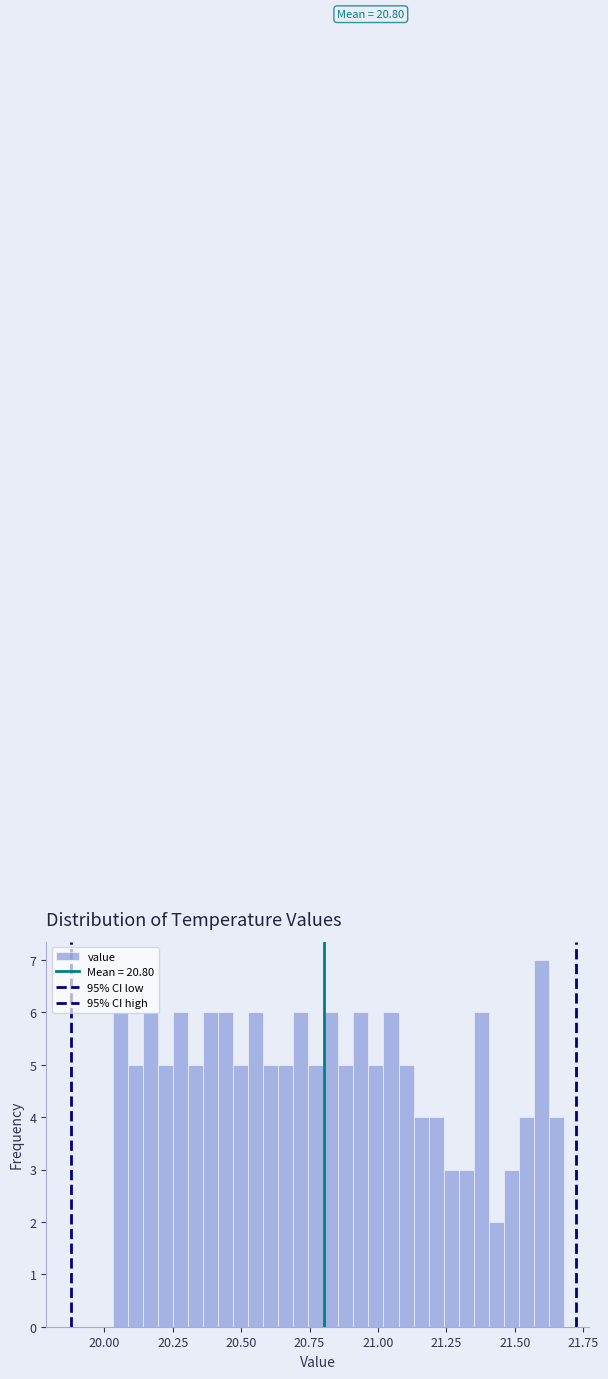

Read against the x-axis, roughly where is the centre of the tallest bar?

21.60